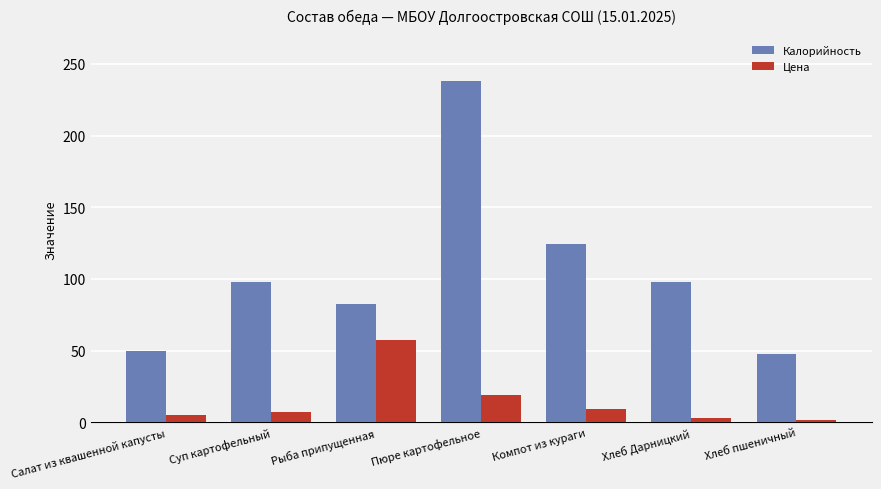

Between Салат из квашенной капусты and Суп картофельный, which series saw the biggest shift?

Калорийность